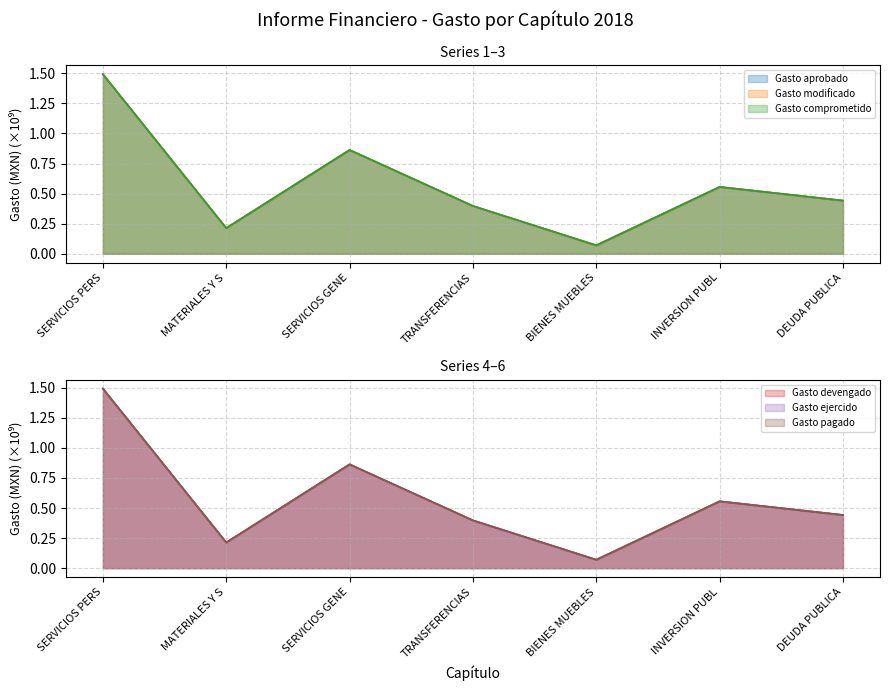

List the labels in order of Gasto comprometido value, largest first.

SERVICIOS PERS, SERVICIOS GENE, INVERSION PUBL, DEUDA PUBLICA, TRANSFERENCIAS, MATERIALES Y S, BIENES MUEBLES